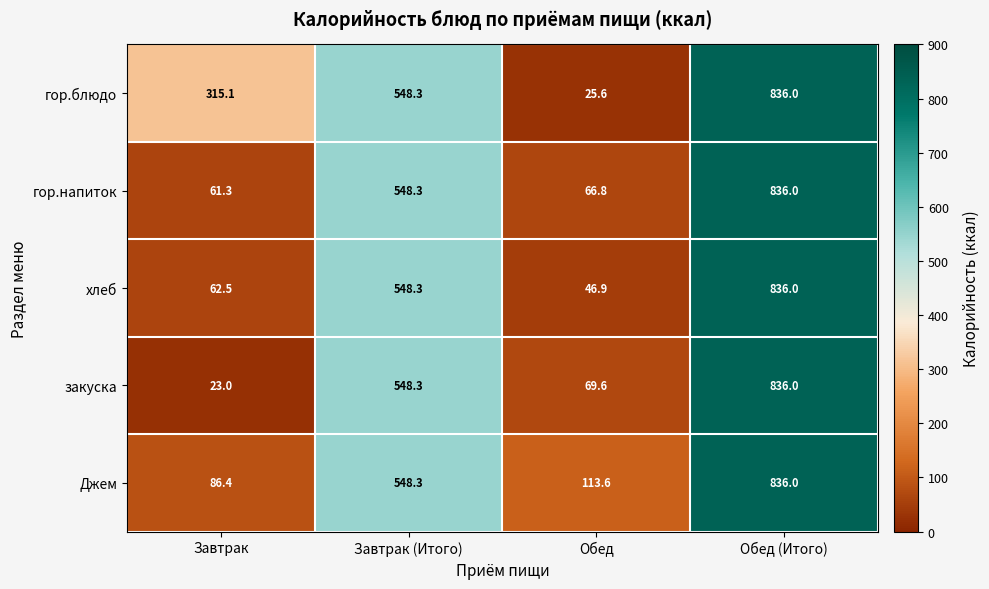

Reading right to left, transcribe all the data shown in this chart.

гор.блюдо: 836.0	25.6	548.3	315.1
гор.напиток: 836.0	66.8	548.3	61.3
хлеб: 836.0	46.9	548.3	62.5
закуска: 836.0	69.6	548.3	23.0
Джем: 836.0	113.6	548.3	86.4